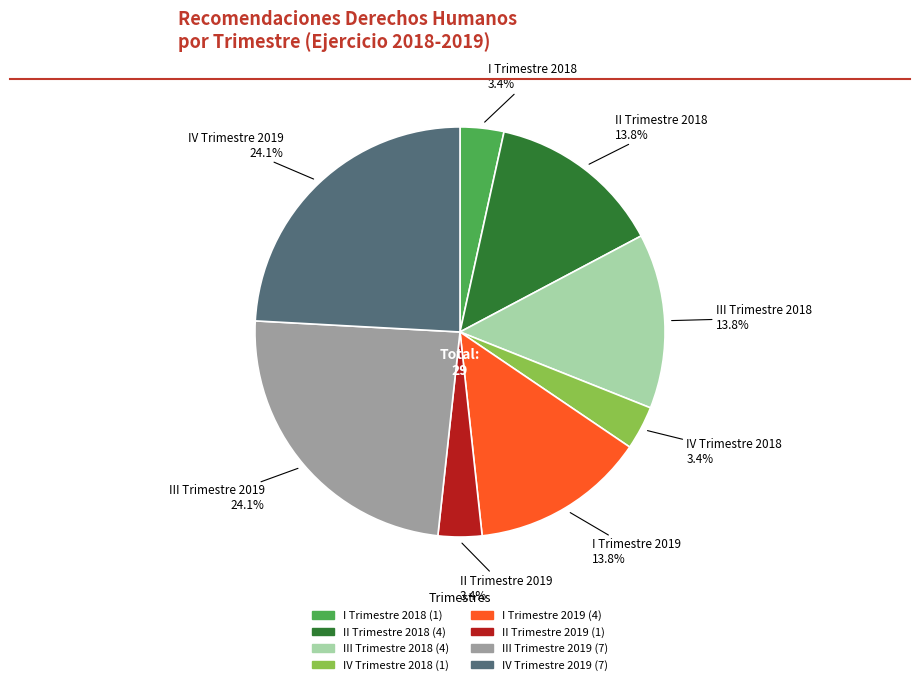

True or false: IV Trimestre 2018 accounts for 3% of the total.

True